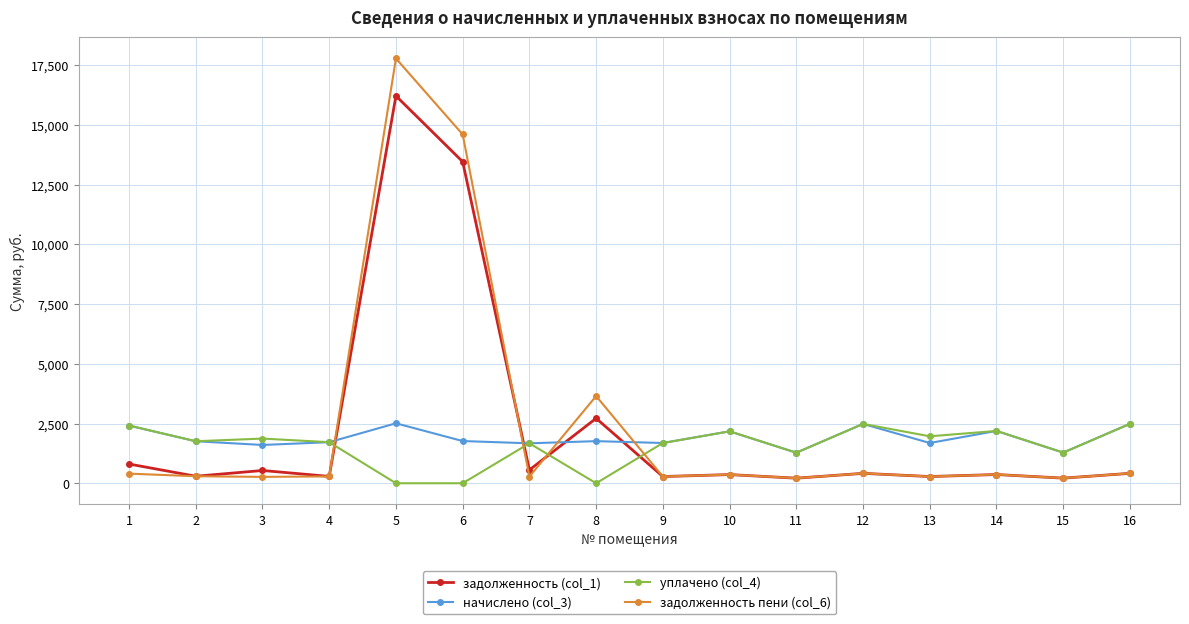

Which series has the widest spread of values?

задолженность пени (col_6)